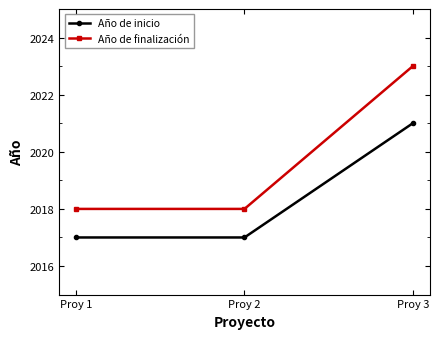

What is the difference between the maximum and second lowest values in the Año de finalización series?

5